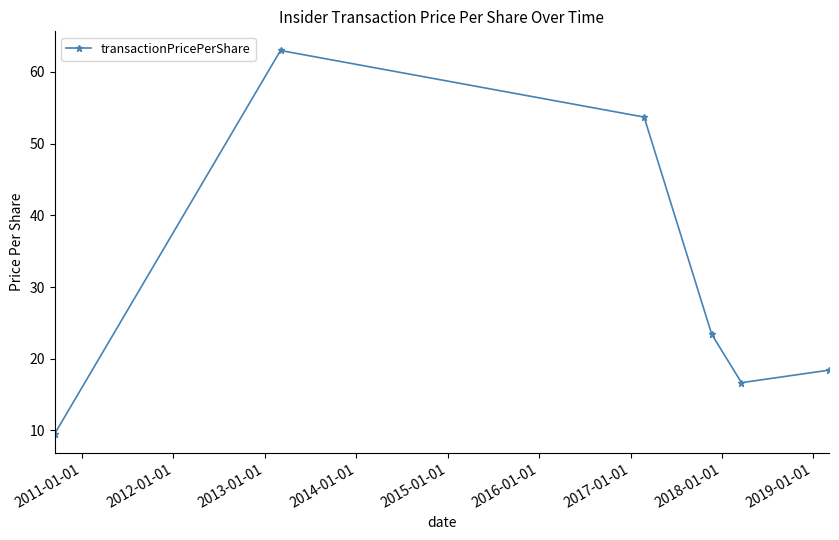

Count the number of categories in the chart.

6